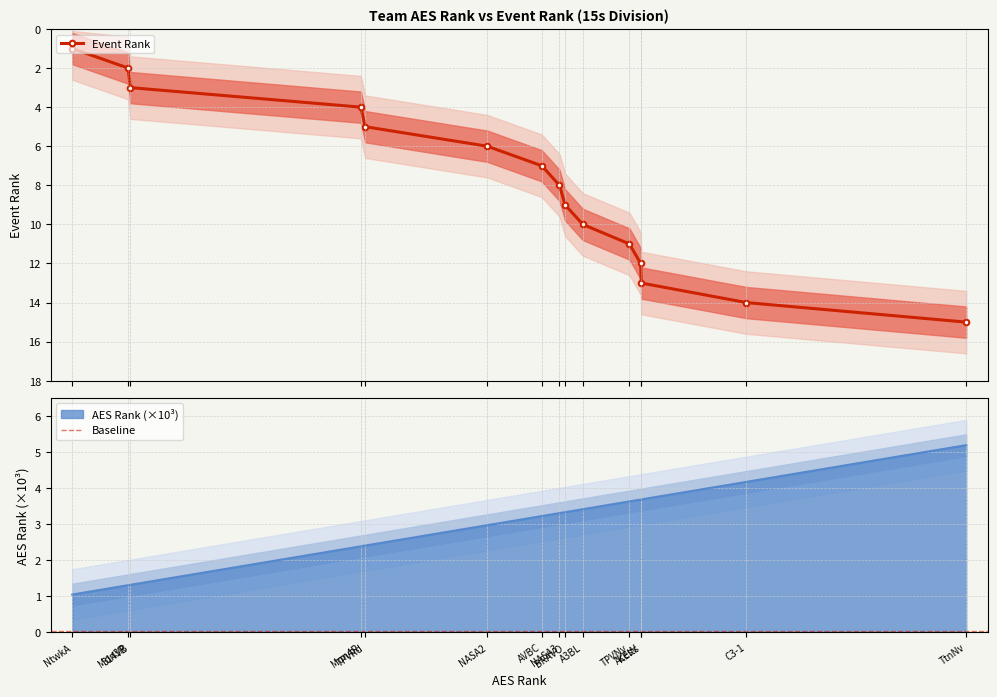

At which label does AES Rank first exceed 3?

AVBC